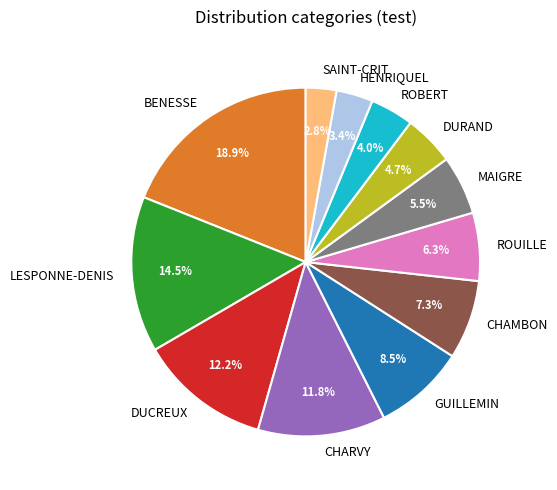

Which category has the biggest portion of the pie?

BENESSE